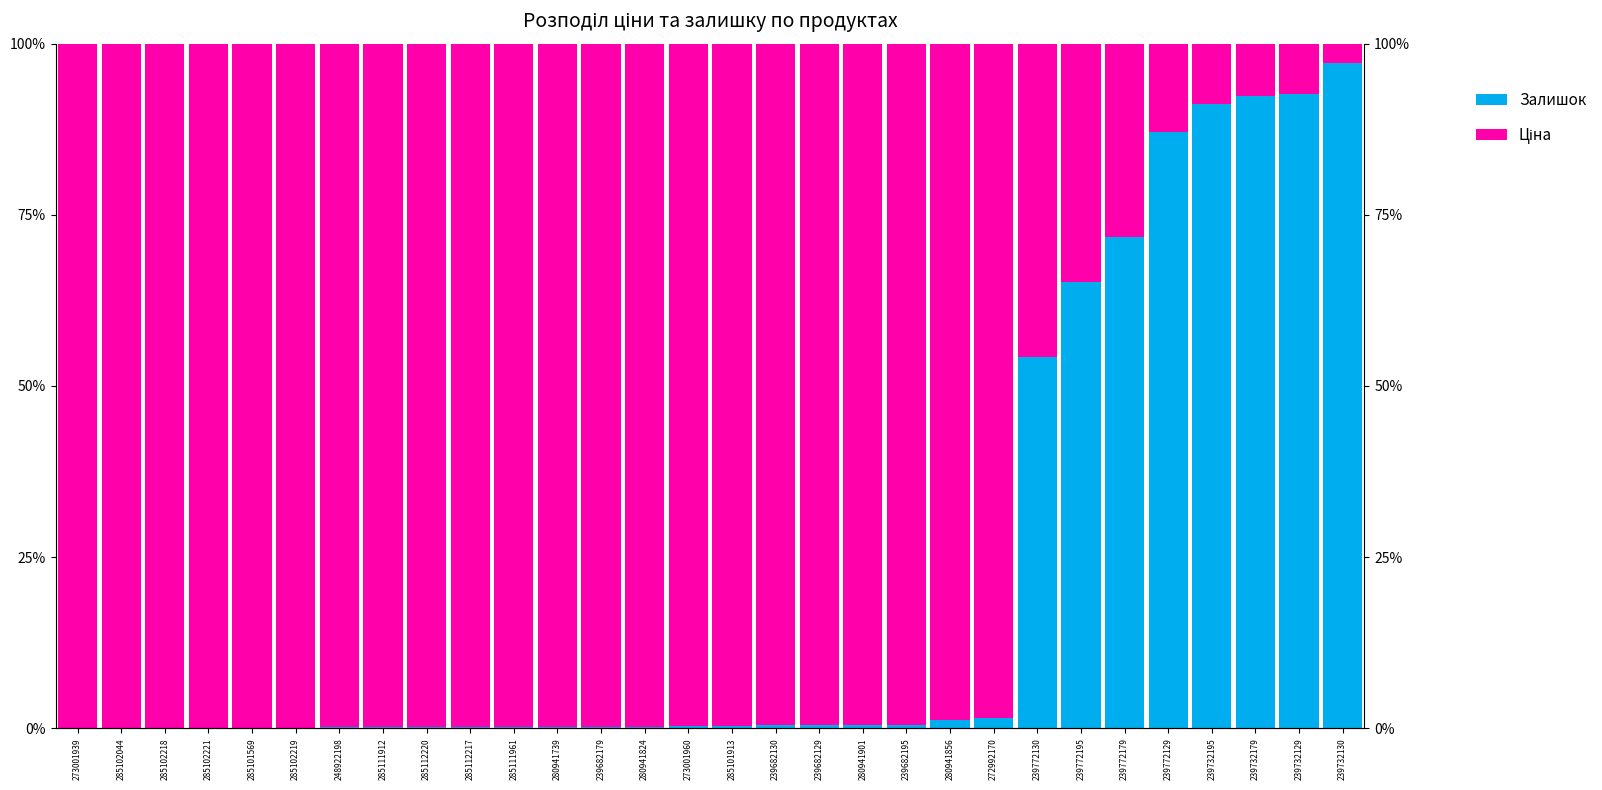

What is the maximum value for Ціна?

100.0